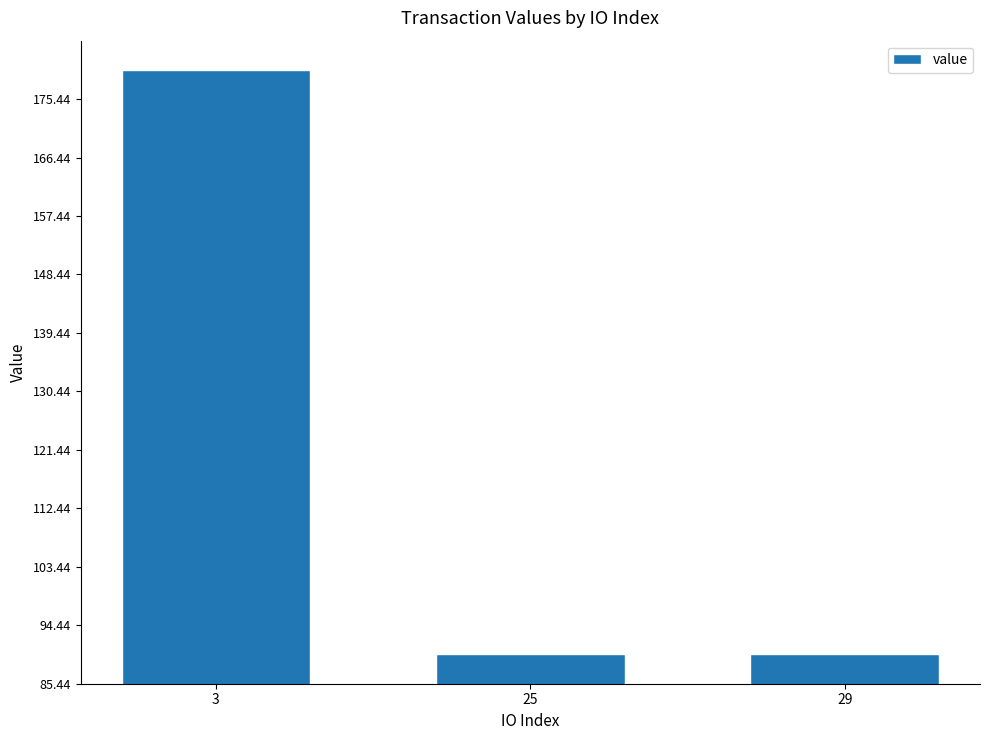

What is the value of the 1st bar from the left?

179.9